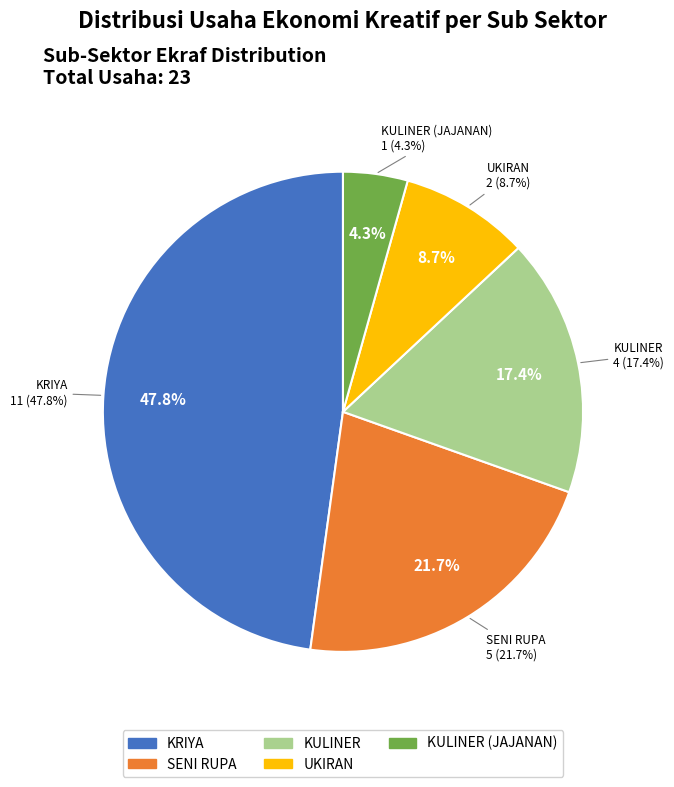

What is the change in value from KRIYA to SENI RUPA?

-6